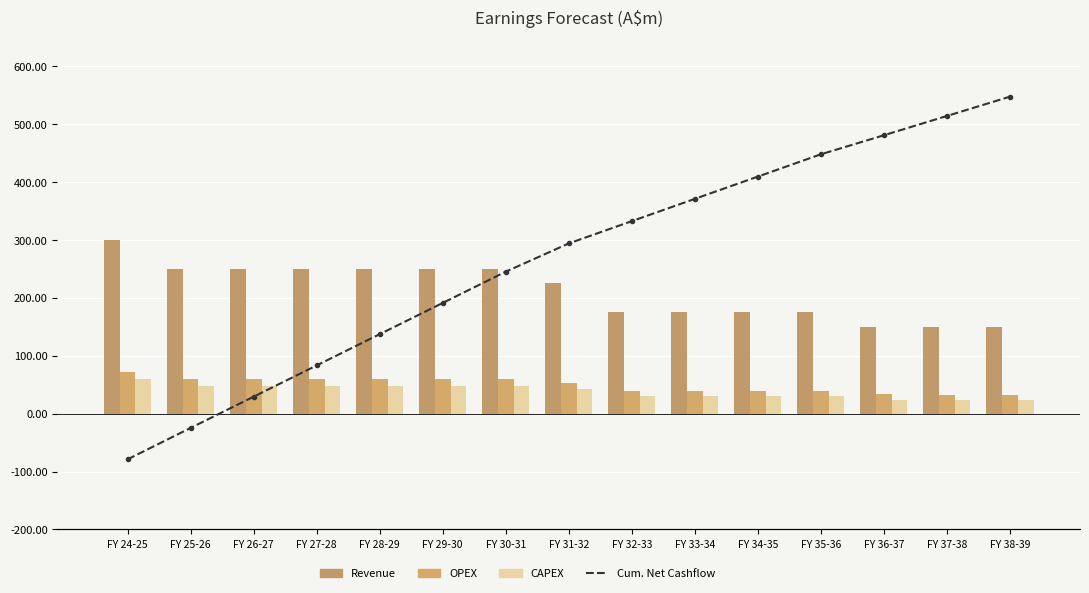

What is the label of the 5th bar from the left?

FY 28-29